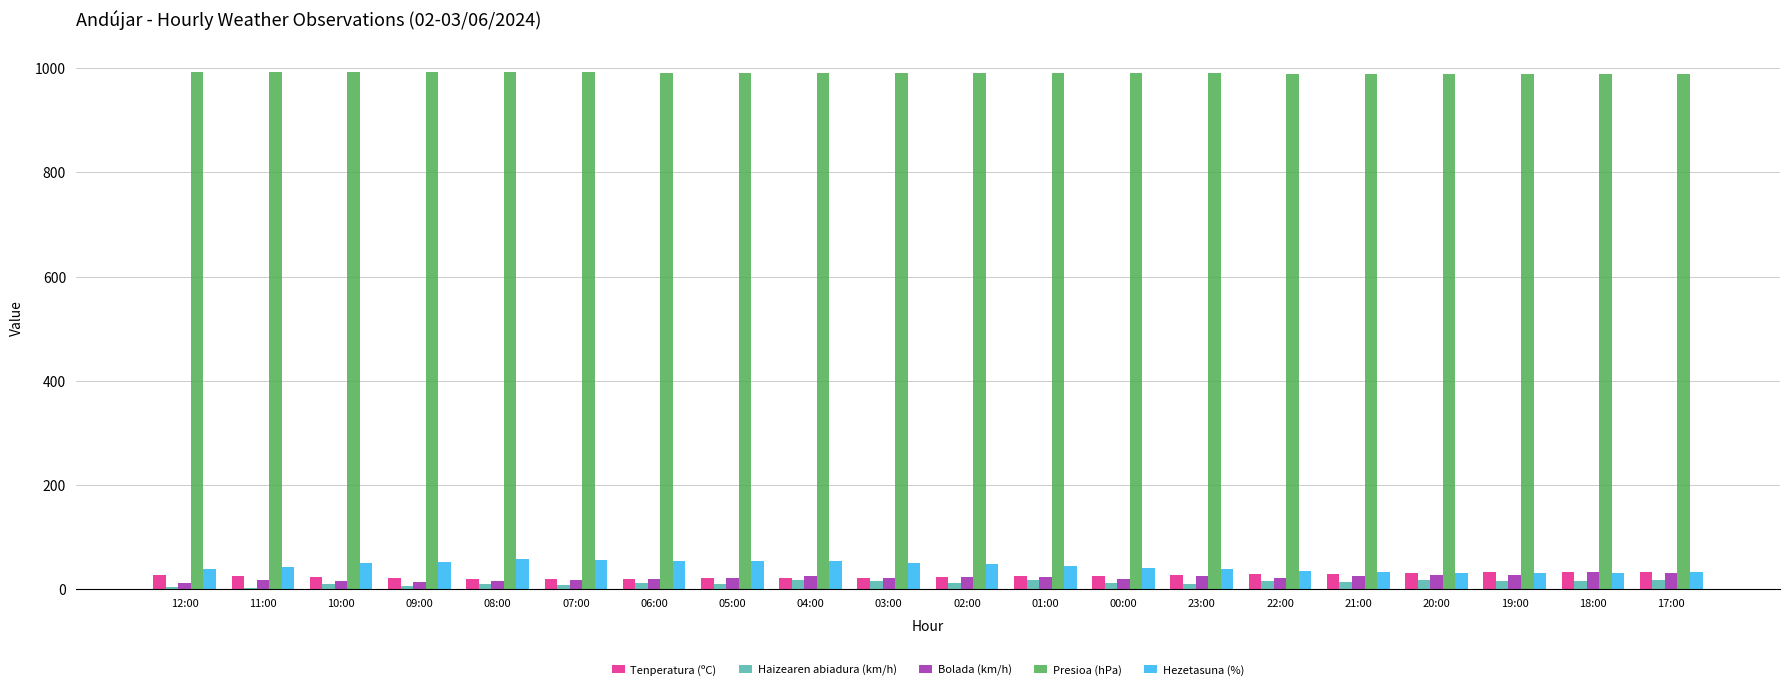

Is it true that Presioa (hPa) equals 988.4 at 21:00?

True